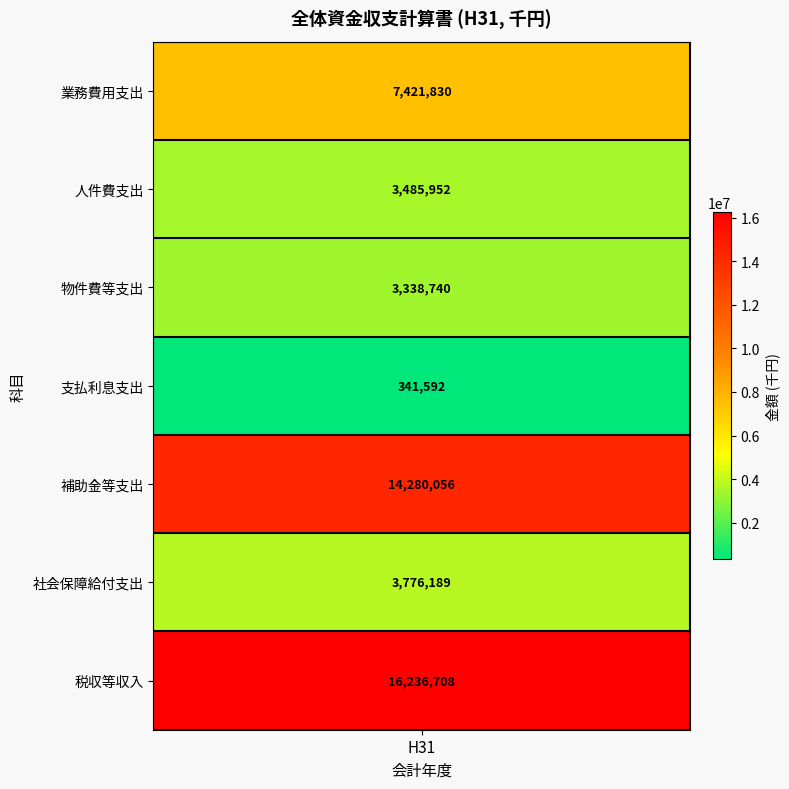

Which has a higher value, 6 or 3?

6